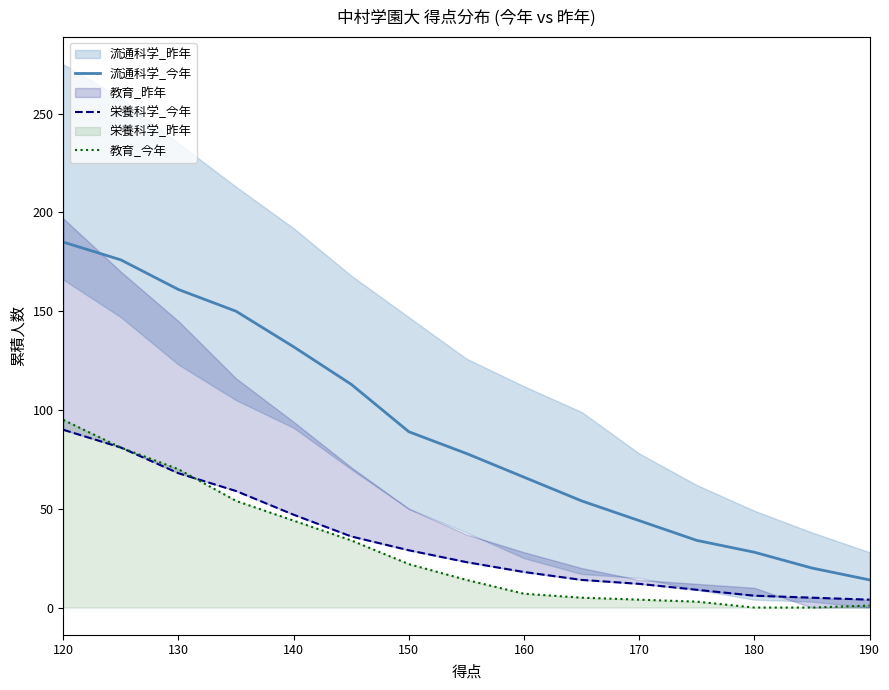

The 流通科学_今年 series shows 14 at 190. True or false?

True